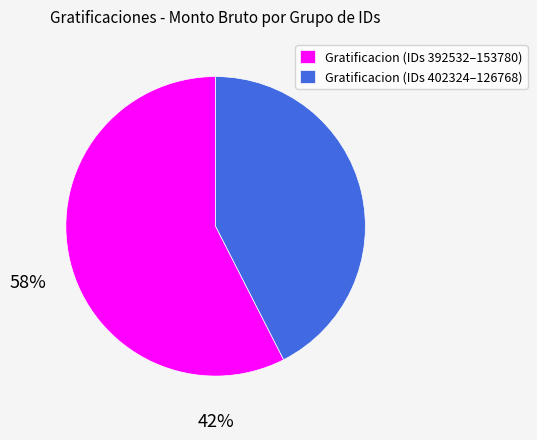

Between Gratificacion (IDs 402324–126768) and Gratificacion (IDs 392532–153780), which is larger?

Gratificacion (IDs 392532–153780)